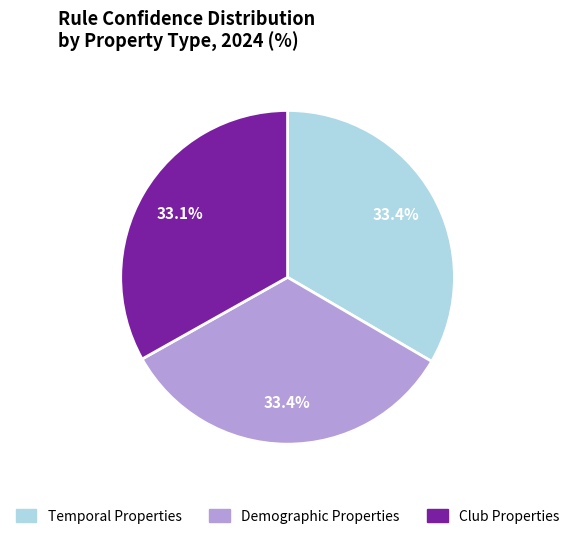

Is there a majority slice in this chart?

No